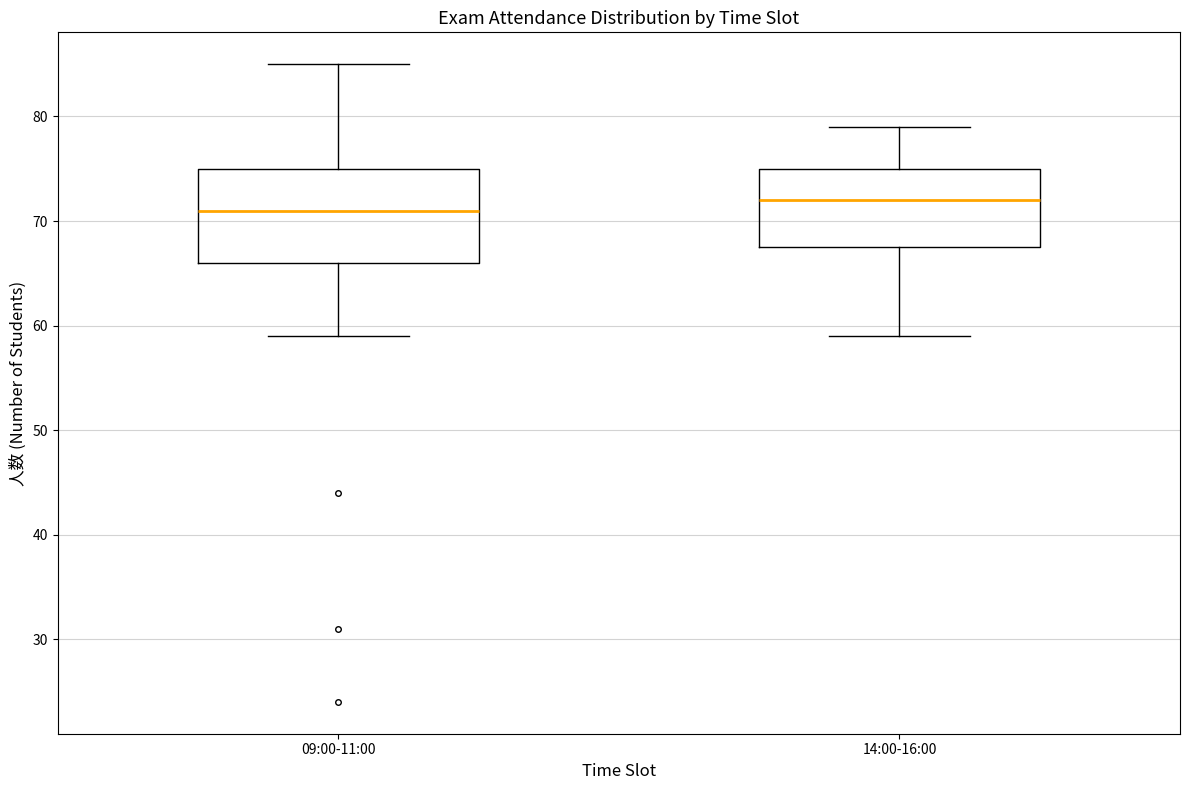

Reading left to right, transcribe this box plot: for each box, give where its median line is, the range the box spans, and where its two whiskers end, as read against the y-axis. The values are not printed on the chart, so give them approximately, as read against the axis.

09:00-11:00: median 71, box 66 to 75, whiskers 59 to 85
14:00-16:00: median 72, box 68 to 75, whiskers 59 to 79